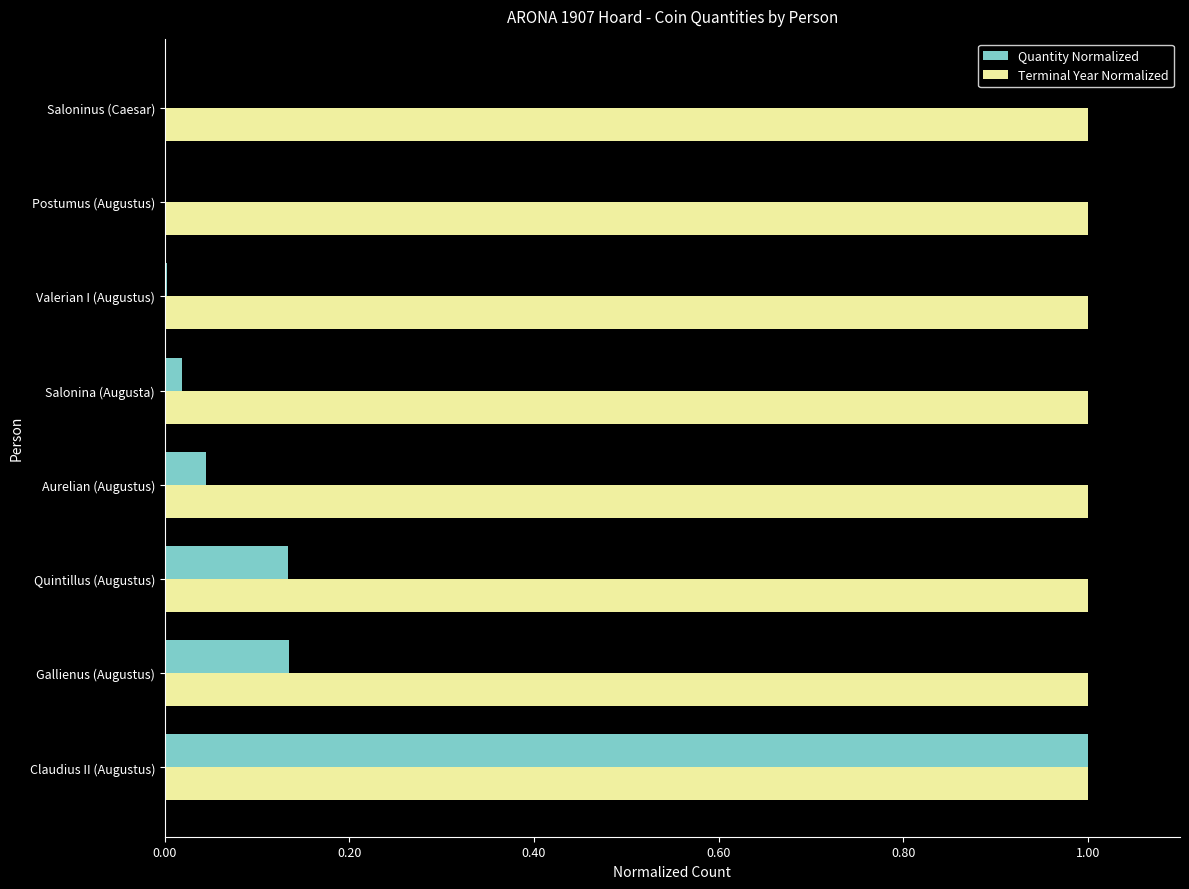

What is the sum of all Quantity Normalized values?

1.3